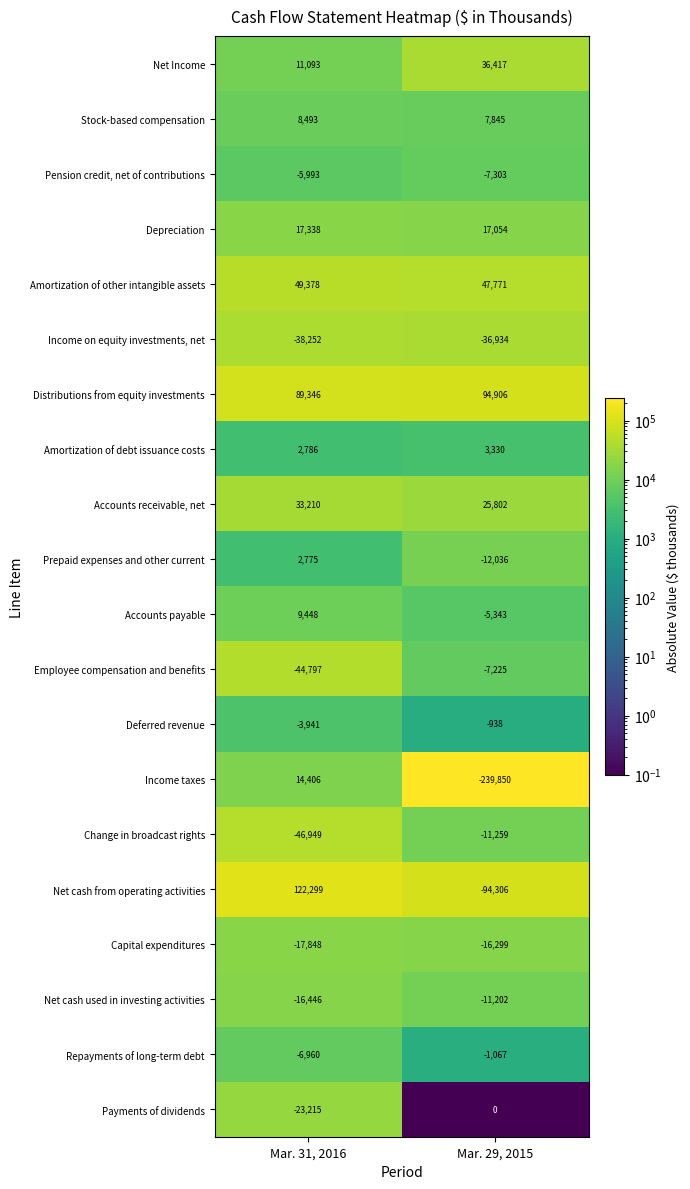

What is the sum of all Accounts payable values?

4105